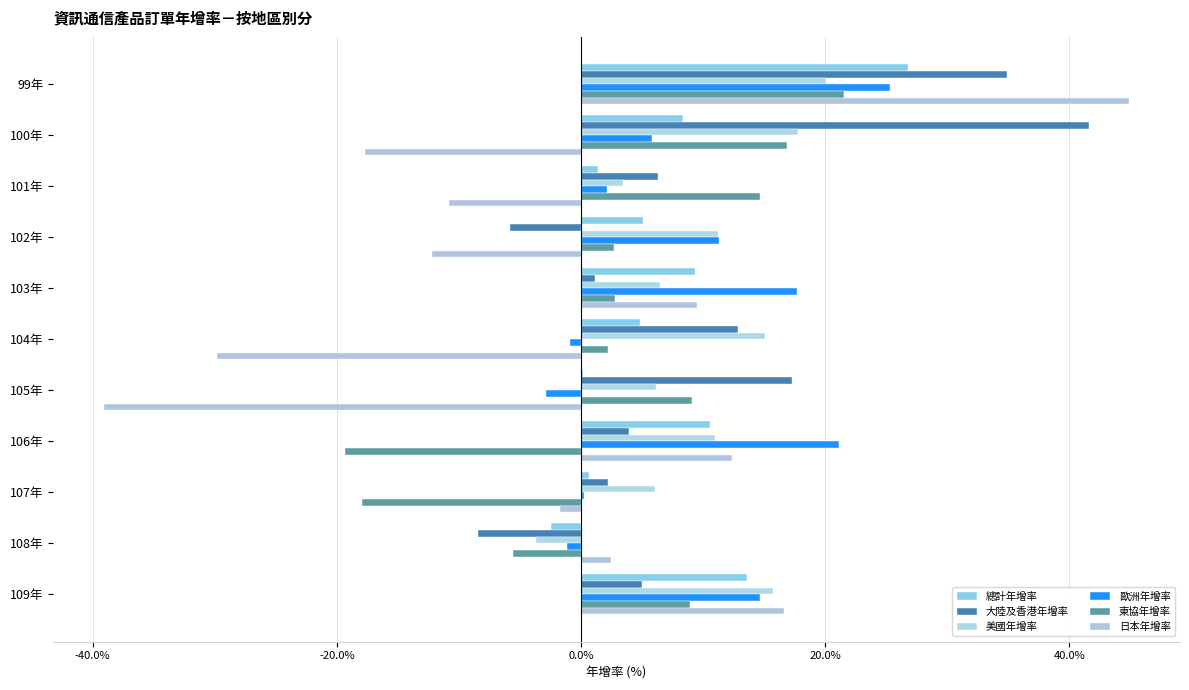

At how many categories does at least one series exceed 3?

10